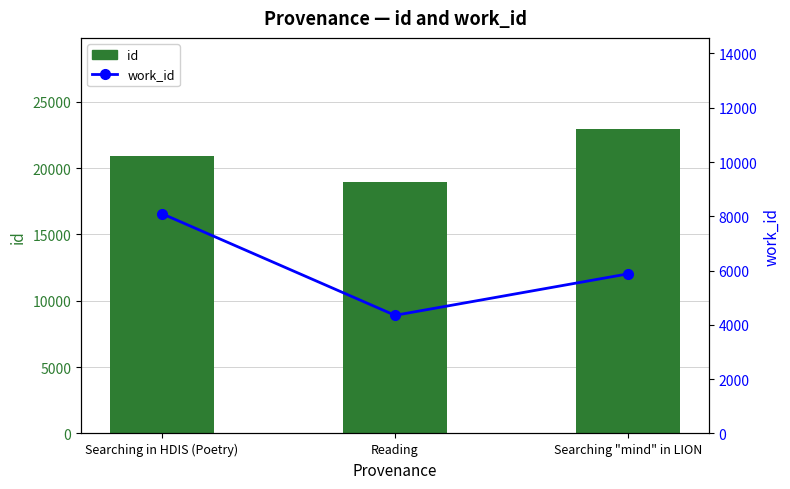

Reading left to right, transcribe all the data shown in this chart.

id: 20900	18909	22927
work_id: 8097	4353	5880